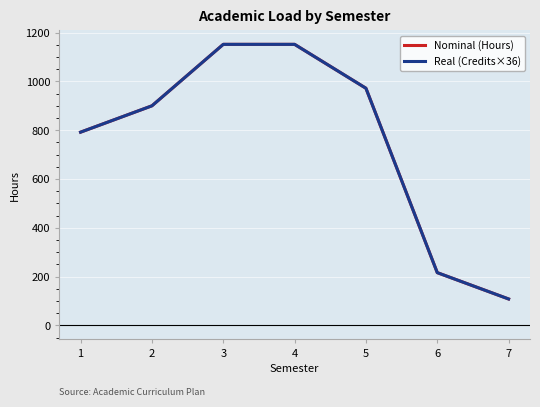

At which label does Real (Credits×36) reach its peak?

3